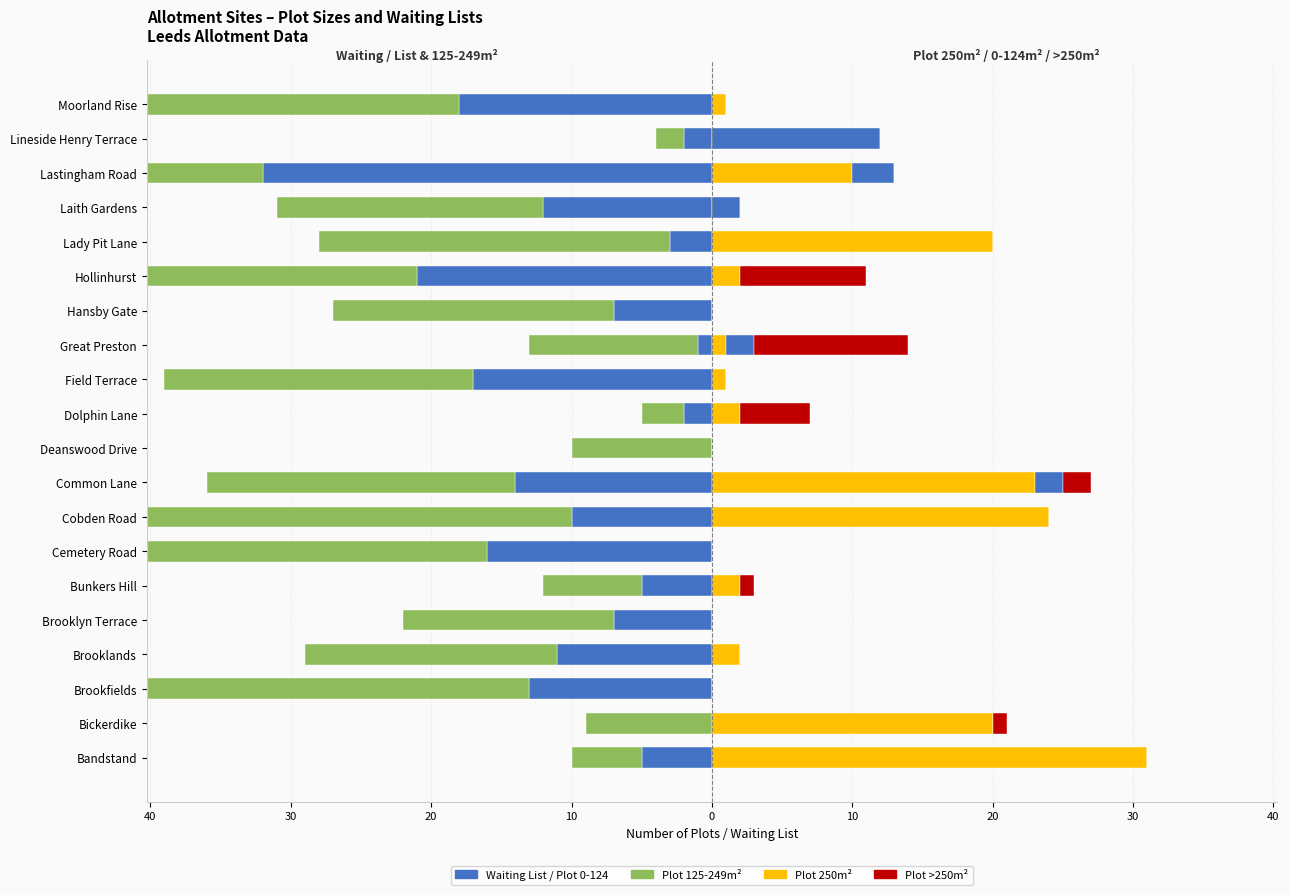

Between Brooklyn Terrace and Lineside Henry Terrace, which series saw the biggest shift?

Plot 125-249